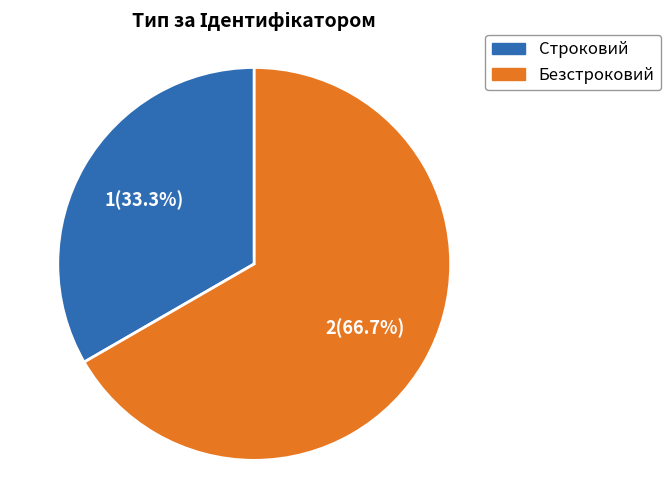

Between Безстроковий and Строковий, which is larger?

Безстроковий